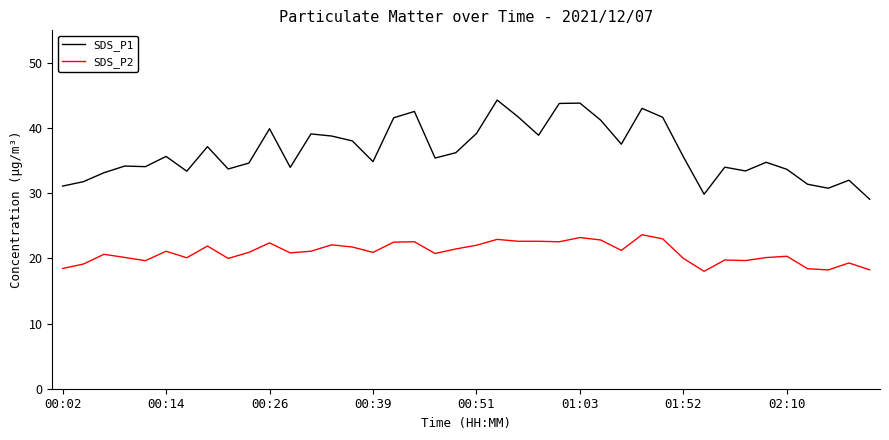

What is the difference between the maximum and minimum values in the SDS_P2 series?

5.6